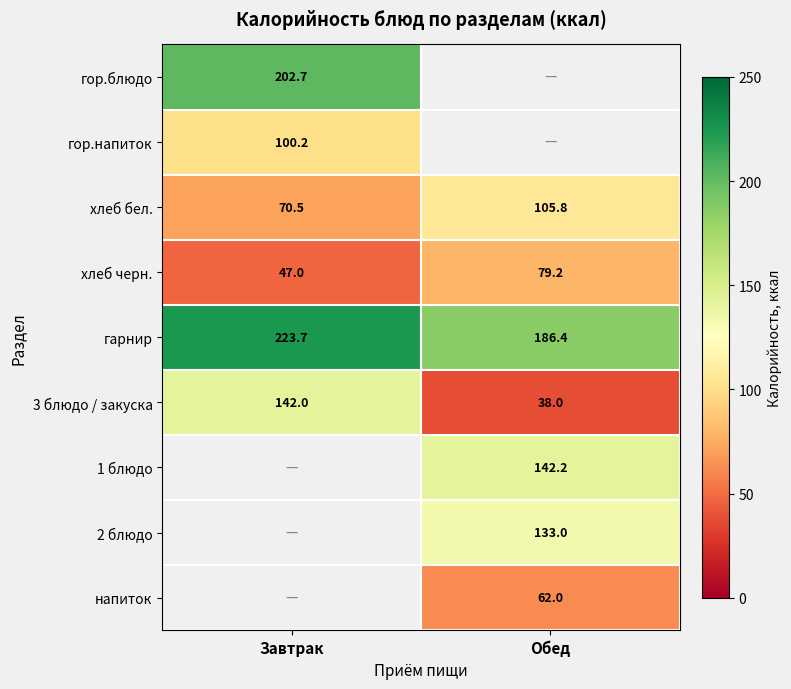

At how many categories does at least one series exceed 126?

2